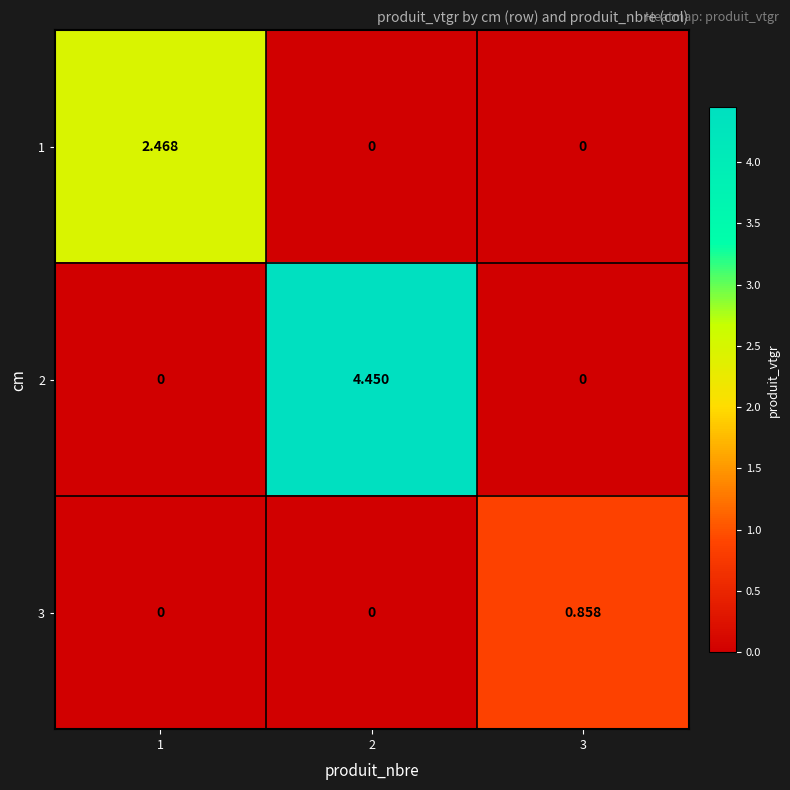

Is the value of 3 at 1 greater than the value of 2 at 2?

No